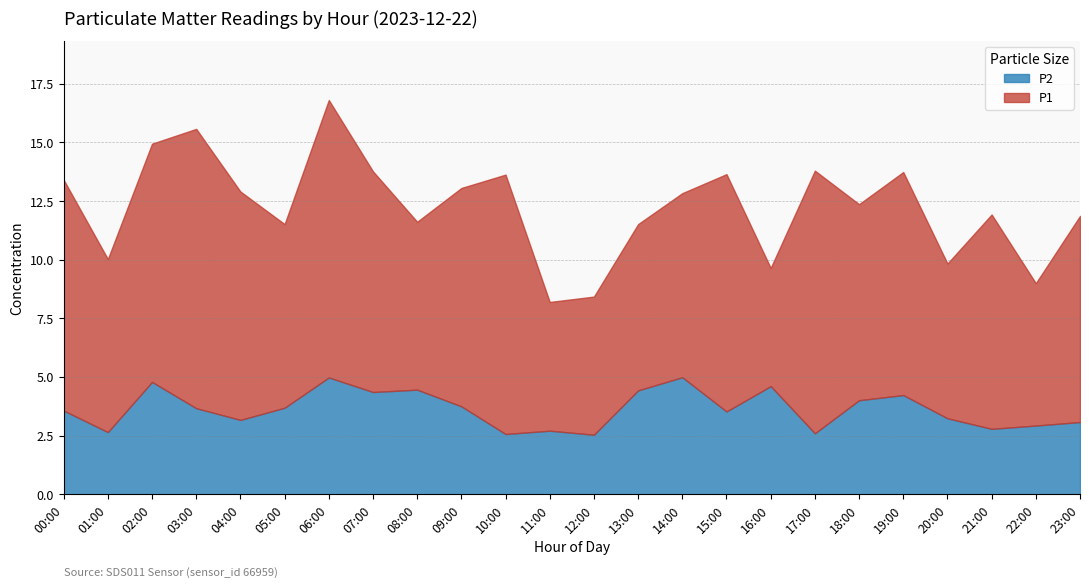

What is the label of the 20th point from the right?

04:00